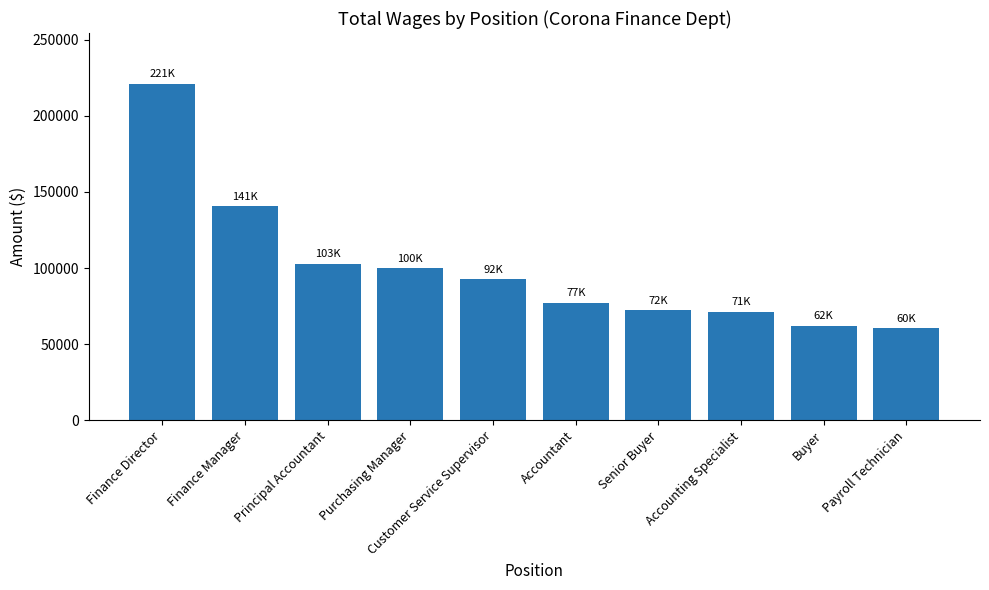

Is it true that the value at Principal Accountant is 102959?

True